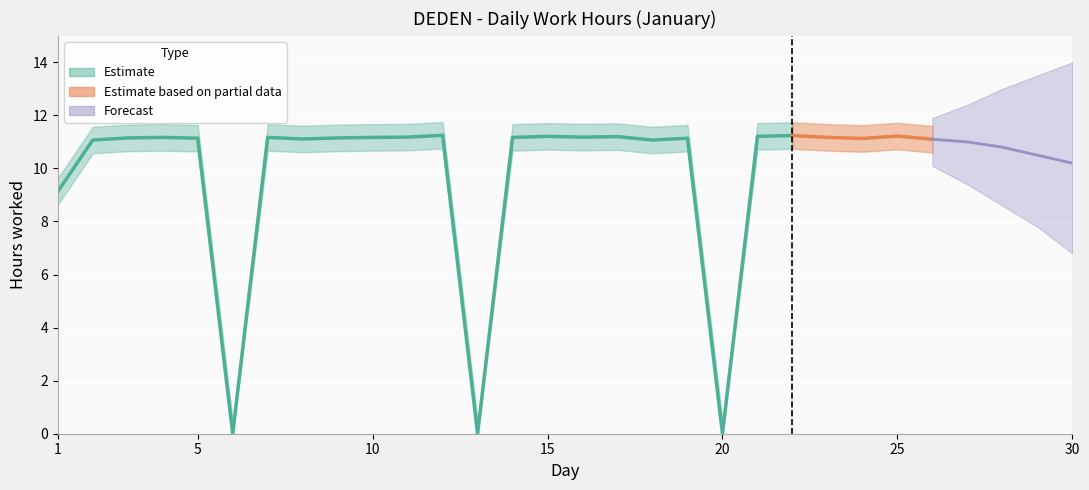

What is the difference between the highest and lowest values at 7?

1.0